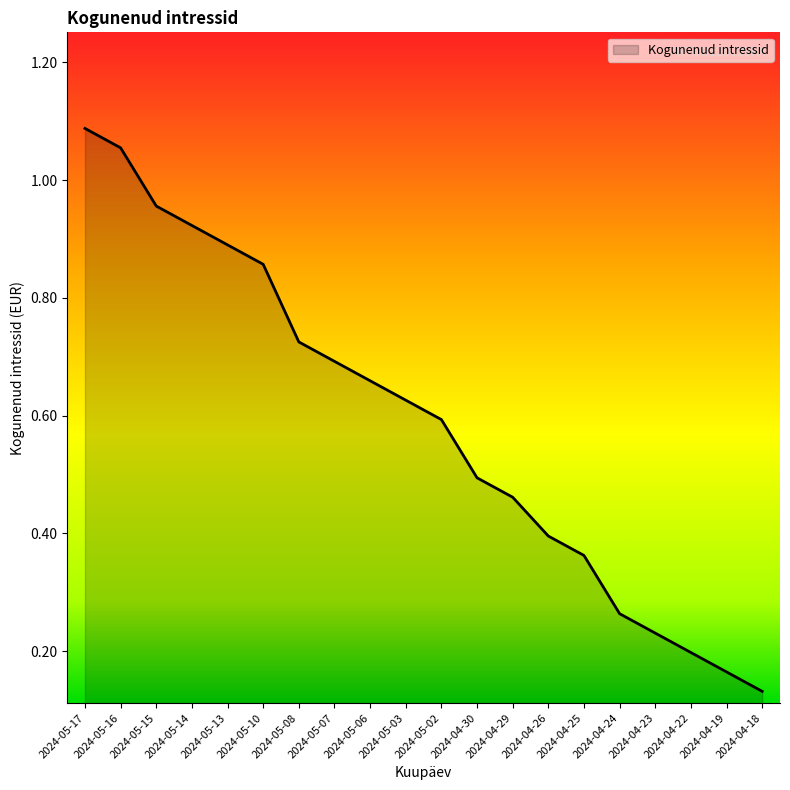

What is the sum of all values?

11.8